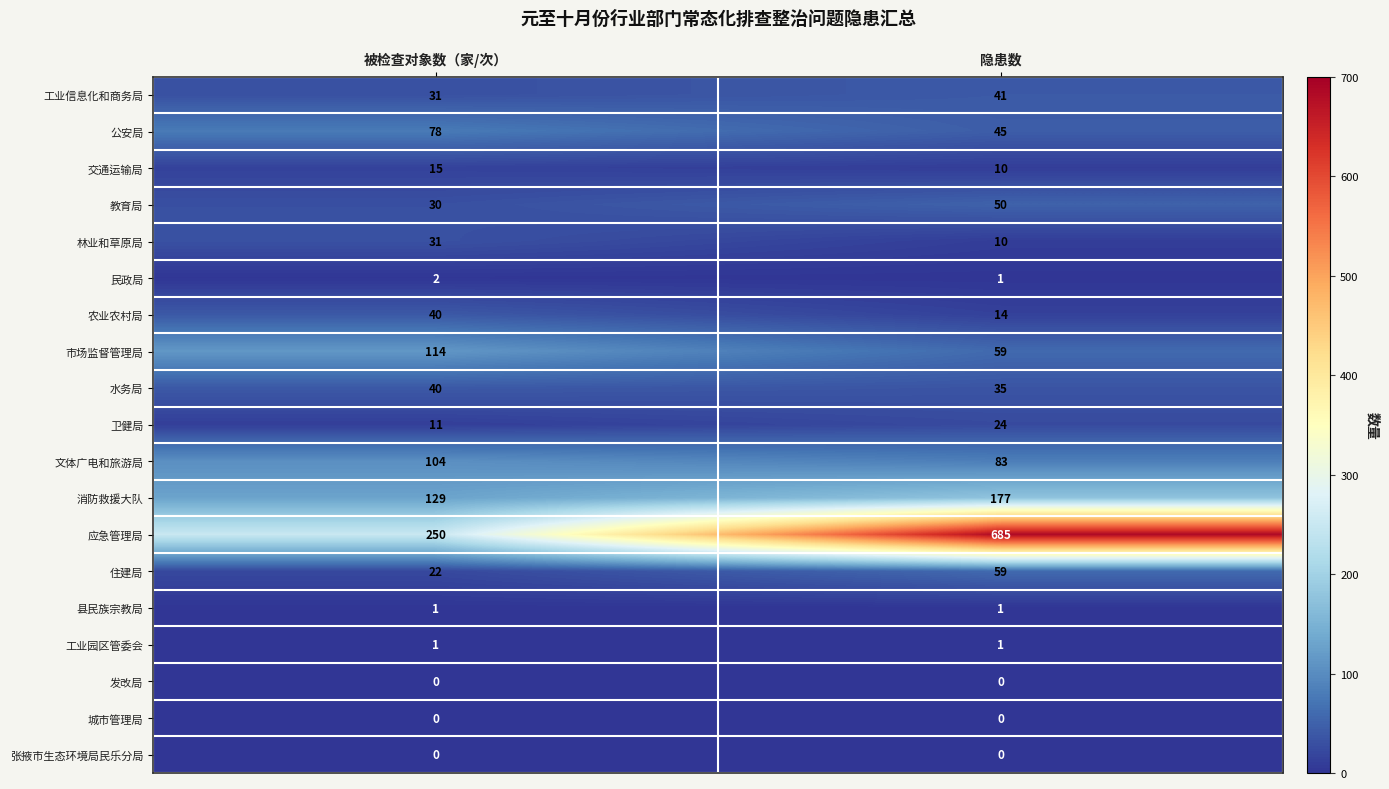

Is the value of 住建局 at 被检查对象数（家/次） greater than the value of 教育局 at 被检查对象数（家/次）?

No